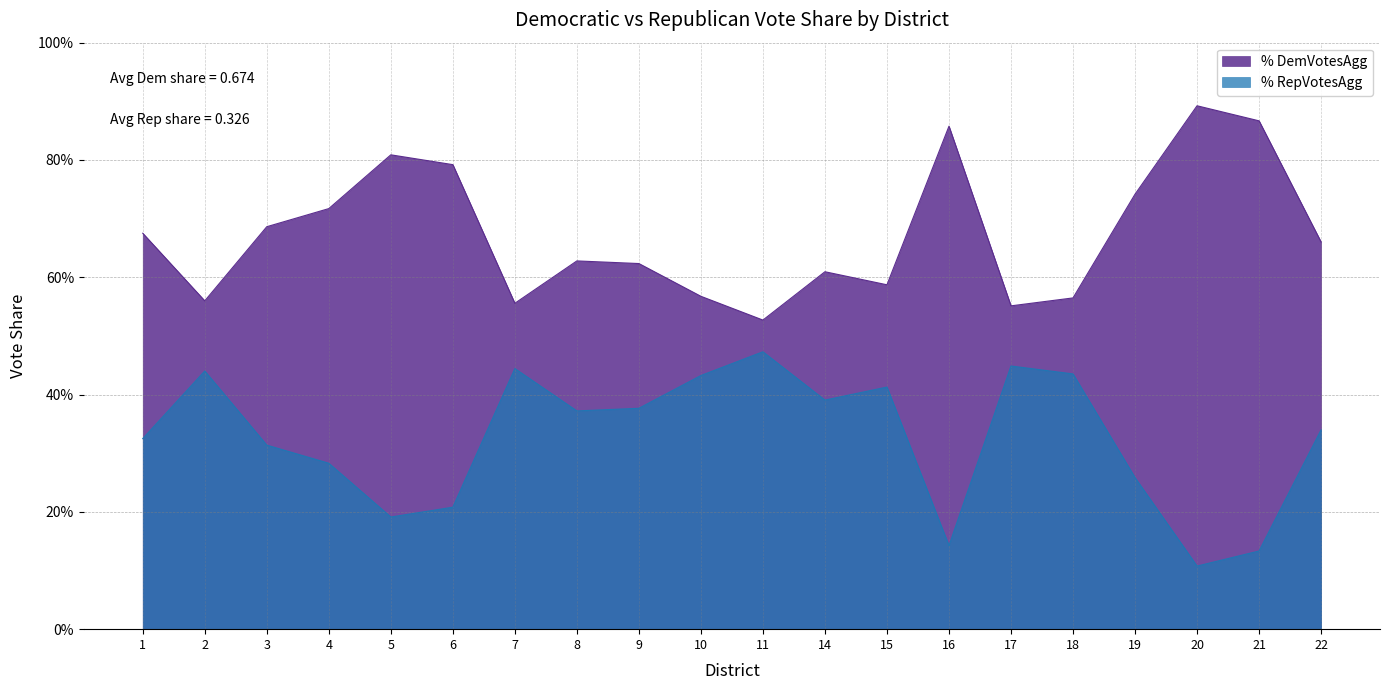

What is the greatest value displayed?

0.9